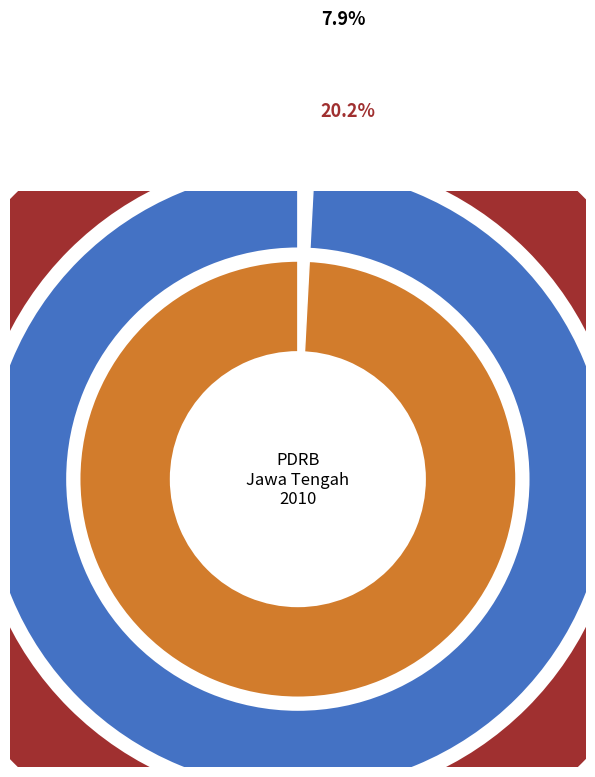

What is the change in value from Listrik/ Gas dan Air Bersih to Jasa - Jasa?

+41954365.5